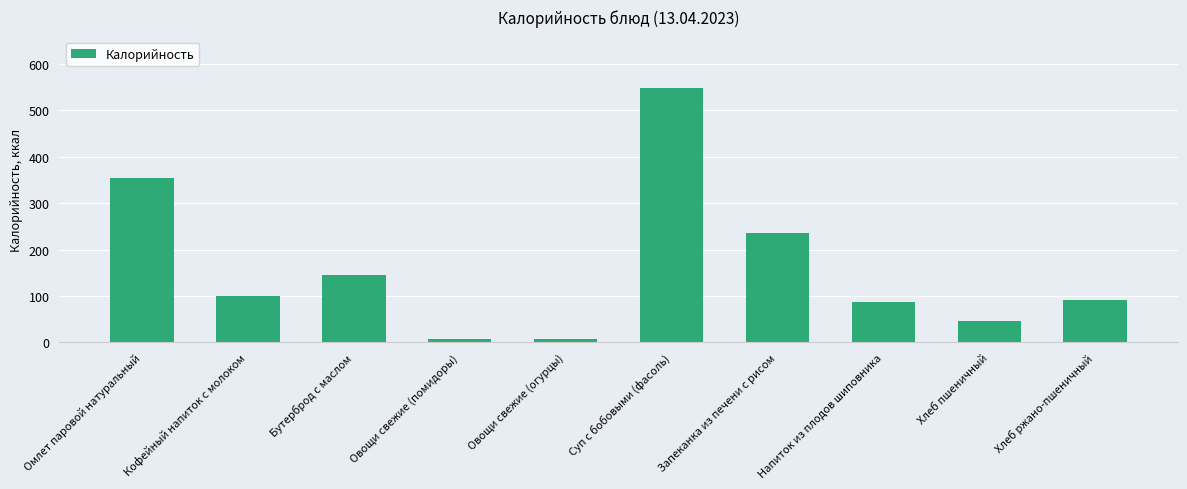

Between Омлет паровой натуральный and Суп с бобовыми (фасоль), which is larger?

Суп с бобовыми (фасоль)